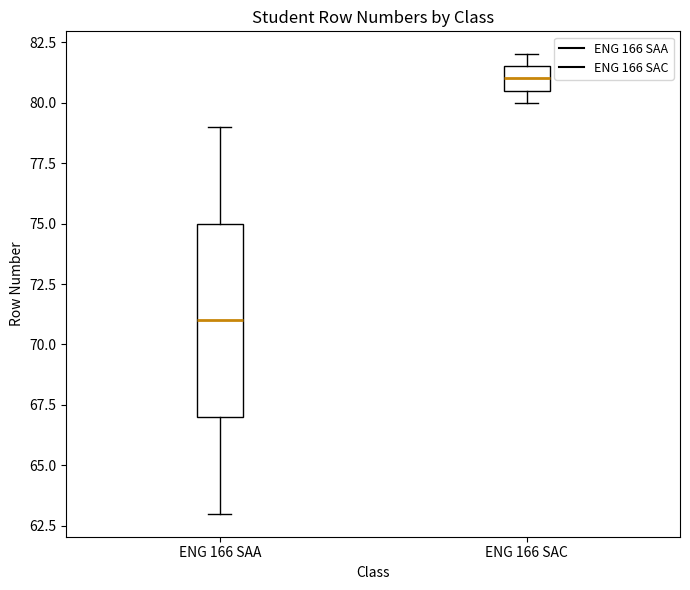

Reading left to right, read every box against the y-axis: the position of its median line, the range the box covers, and the ends of its whiskers. The values are not printed on the chart, so give them approximately, as read against the axis.

ENG 166 SAA: median 71.0, box 67.0 to 75.0, whiskers 63.0 to 79.0
ENG 166 SAC: median 81.0, box 80.5 to 81.5, whiskers 80.0 to 82.0